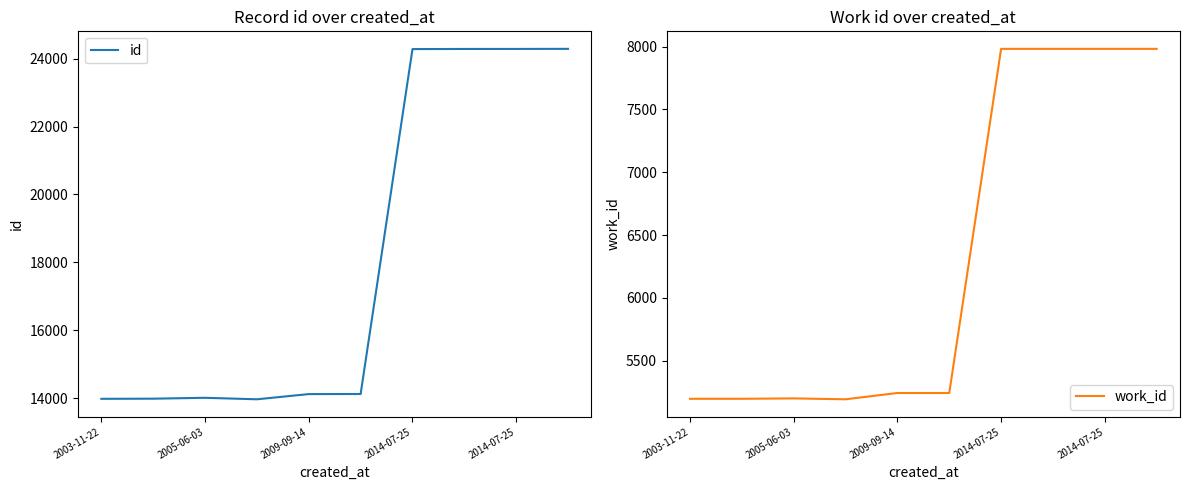

How many interior local peaks does the id series have?

1